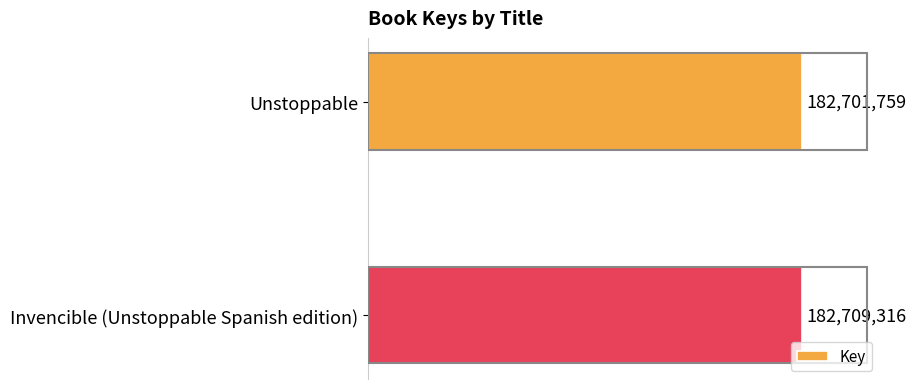

Are the bars horizontal?

Yes